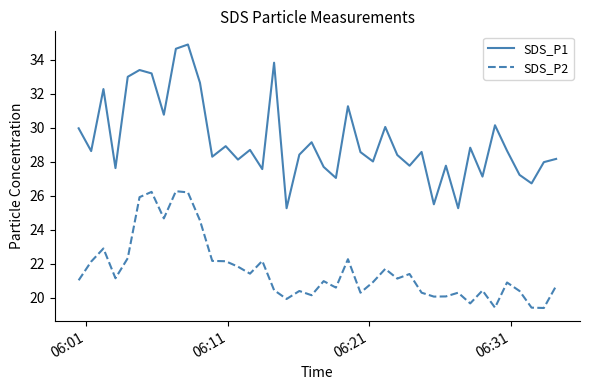

Which series has the largest total across all categories?

SDS_P1